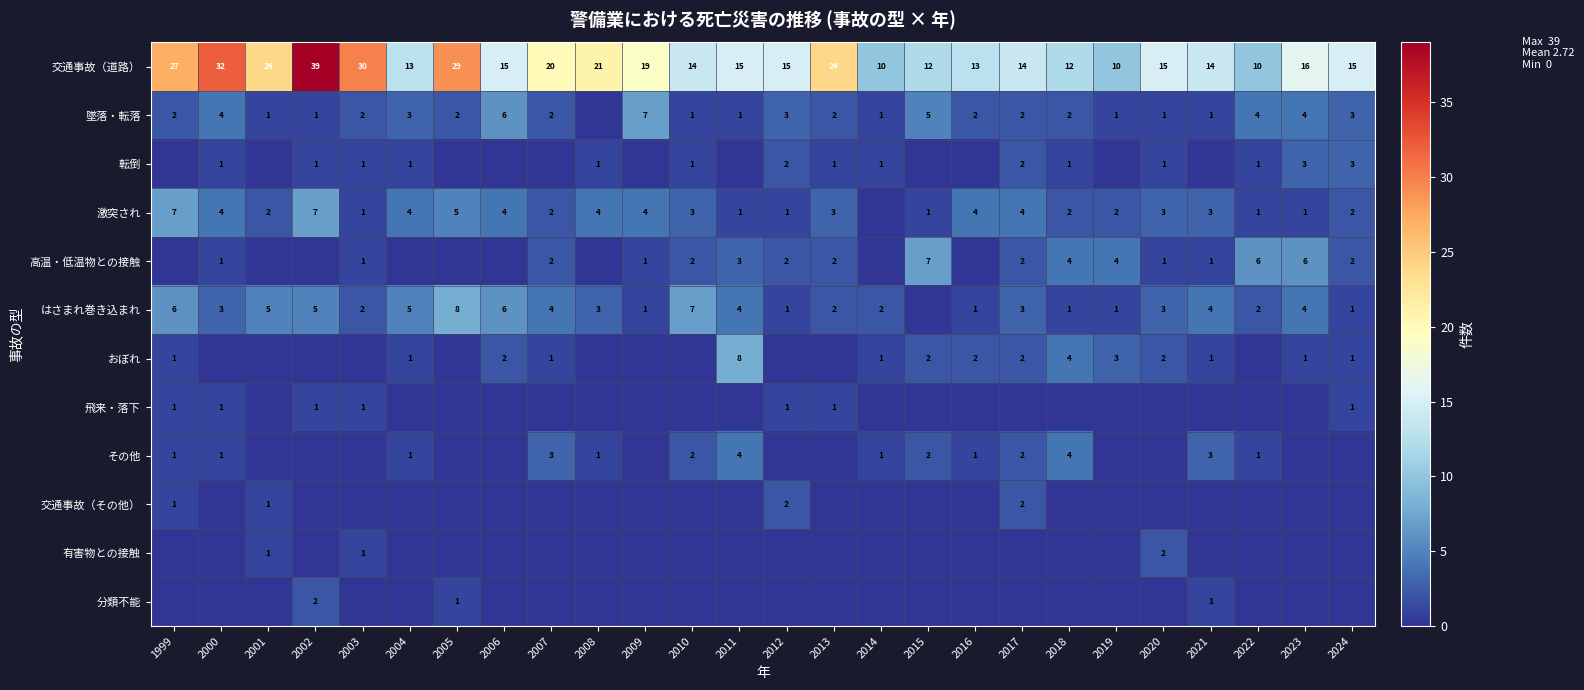

What is the average value of the 交通事故（道路） series?

18